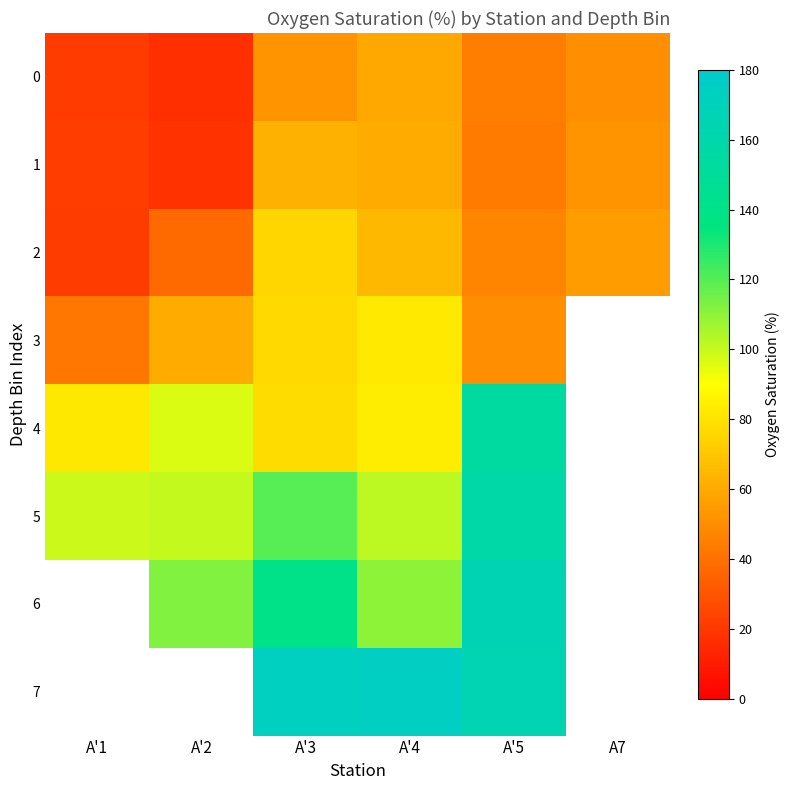

Is the value of 3 at A'2 greater than the value of 2 at A'1?

Yes